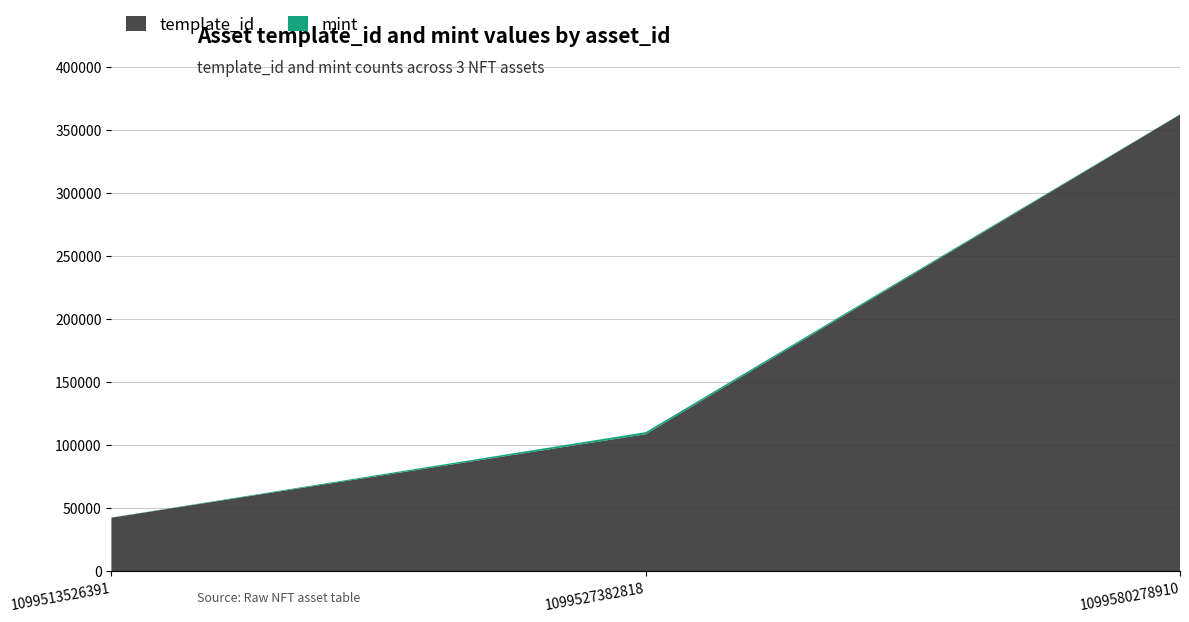

Reading right to left, what are all the values shown in this chart?

template_id: 1099580278910=362053	1099527382818=108484	1099513526391=42305
mint: 1099580278910=213	1099527382818=1682	1099513526391=81